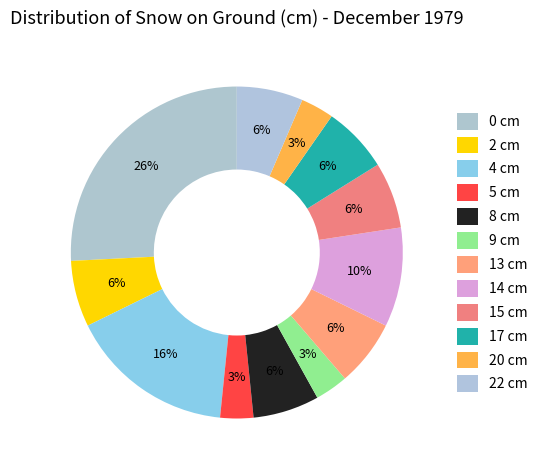

What percentage is the 13 cm slice, to the nearest percent?

6%